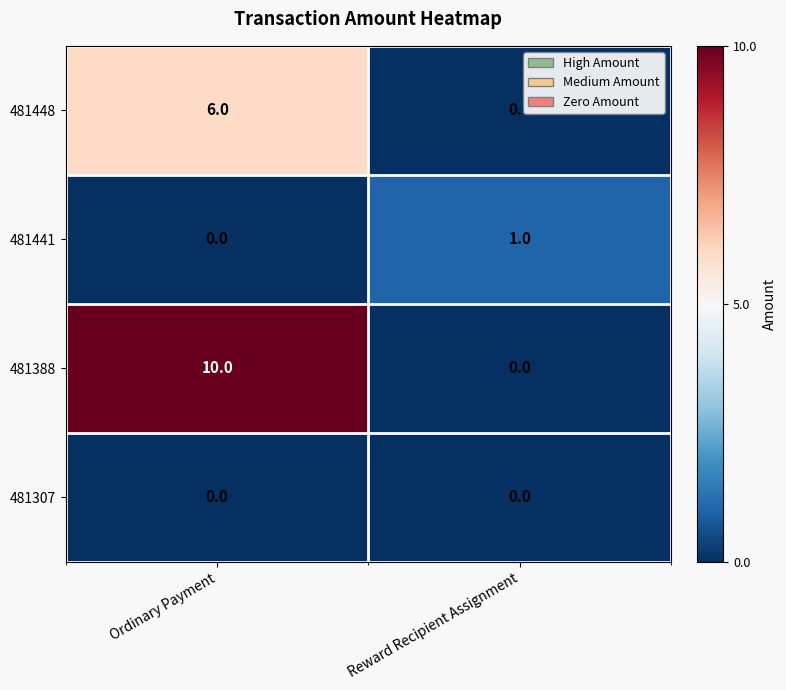

List the series in order of their peak value, highest first.

481388, 481448, 481441, 481307